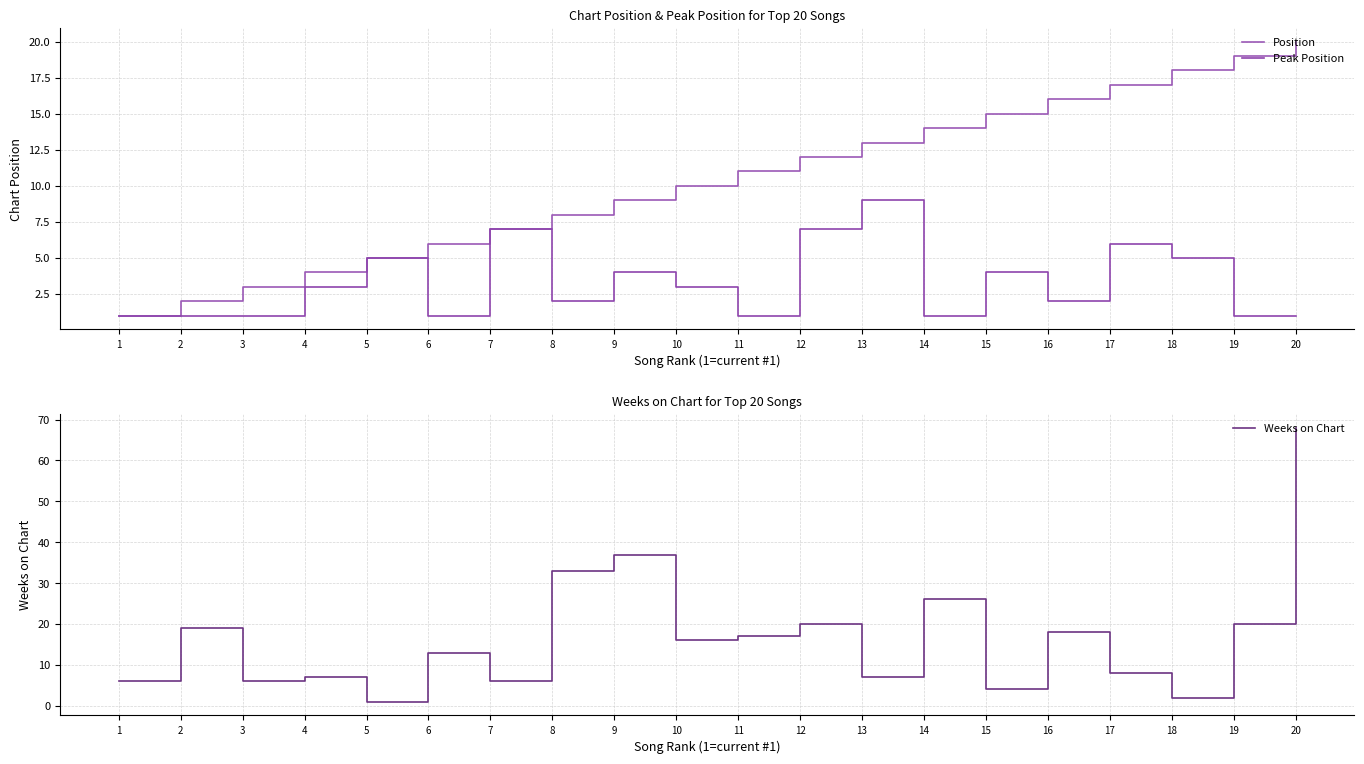

What is the sum of the Weeks on Chart values at 11 and 7?

23